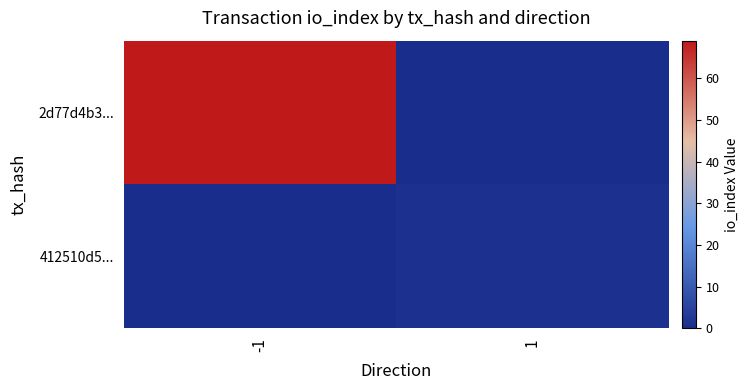

At how many categories does at least one series exceed 22?

1